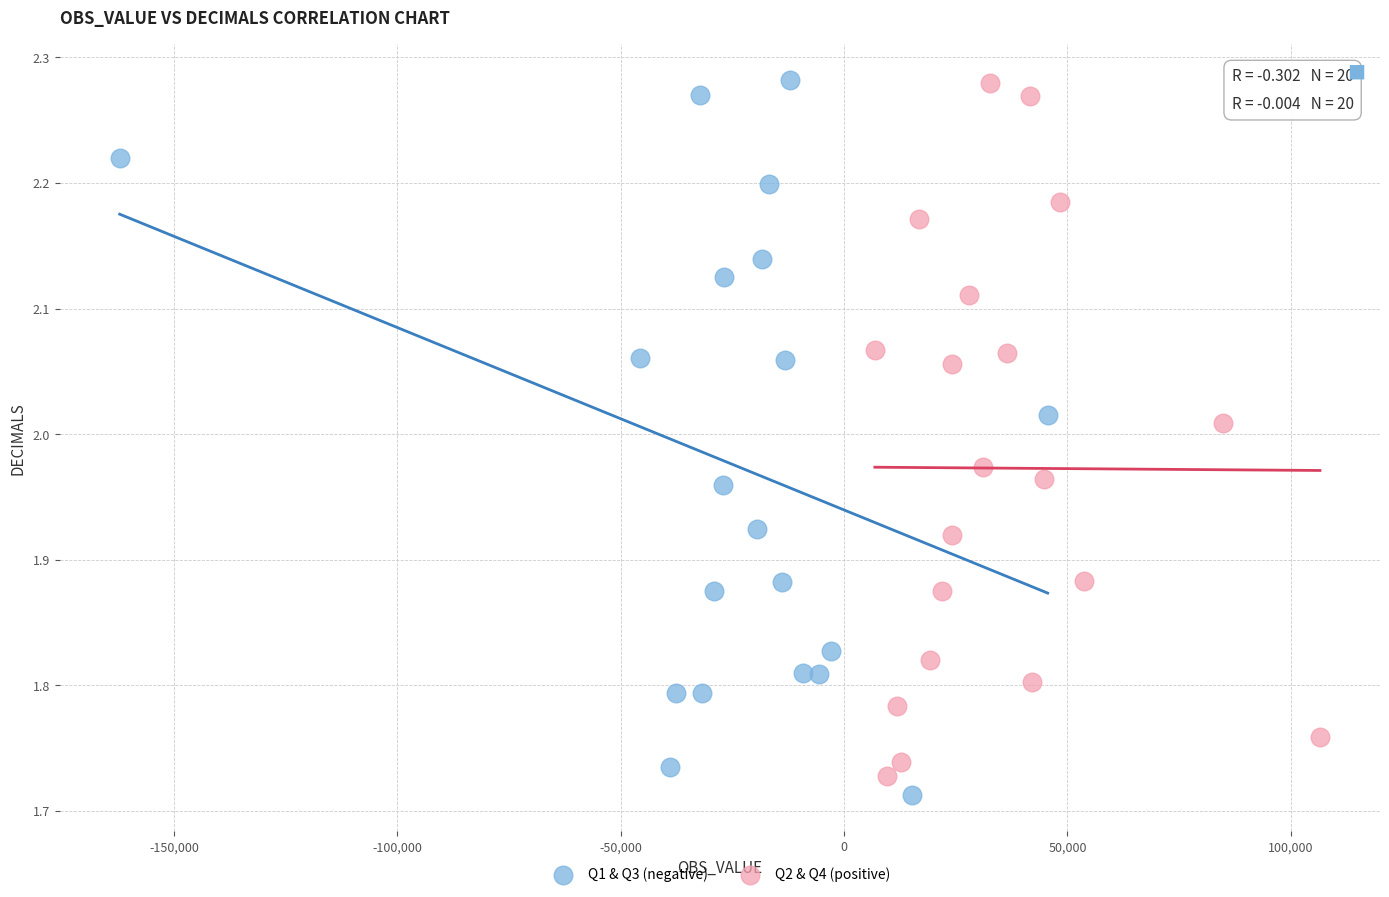

What are all the series names shown in the legend?

Q1 & Q3 (negative), Q2 & Q4 (positive)